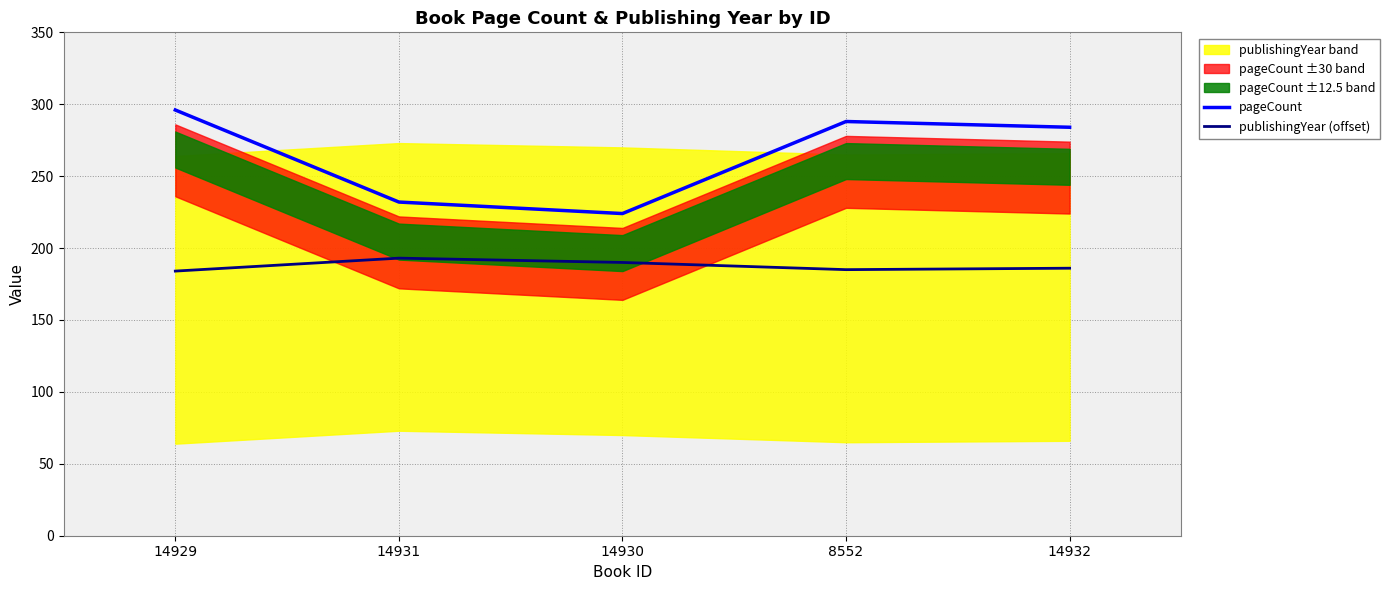

What is the difference between the publishingYear (offset) values at 14931 and 8552?

8